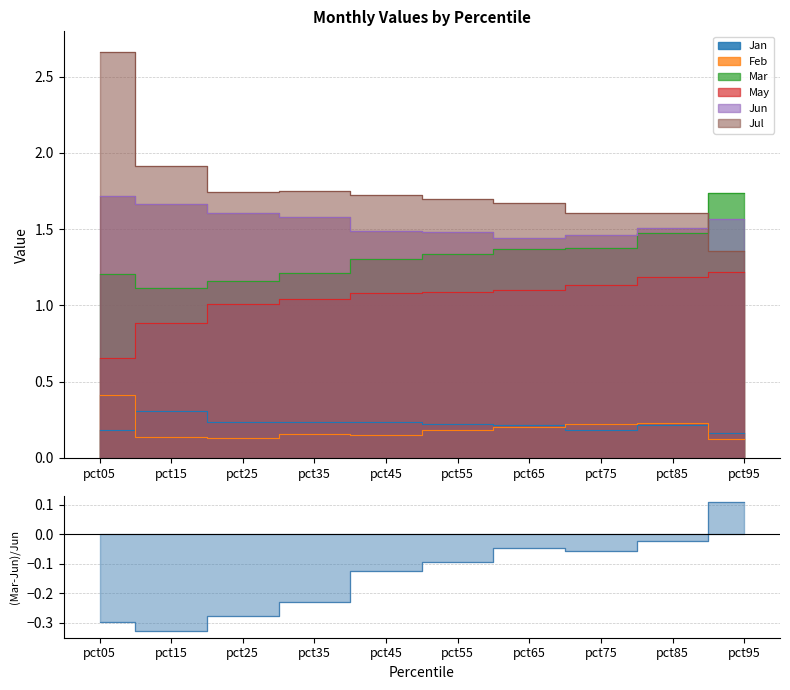

What is the value of the Feb point at the 3rd from the left?

0.1